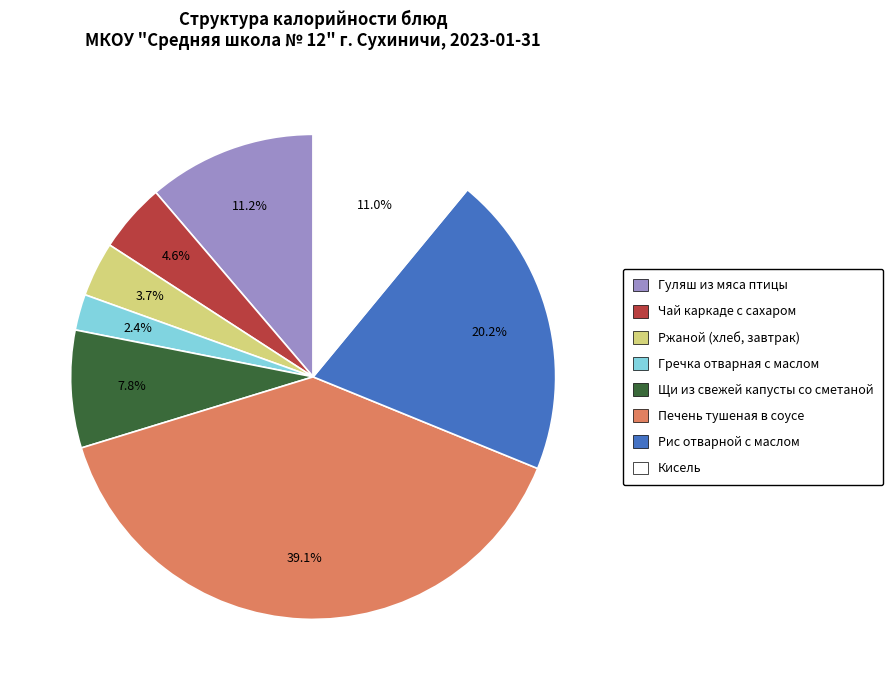

Which slice is the largest?

Печень тушеная в соусе